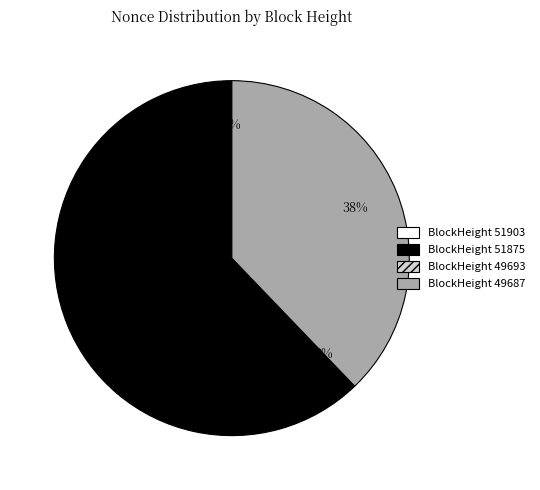

To the nearest percent, what is the average slice percentage?

25%